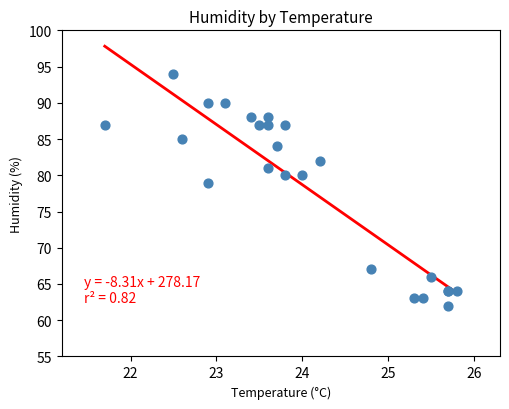

What Y value in the scatter plot is closest to 78?

79